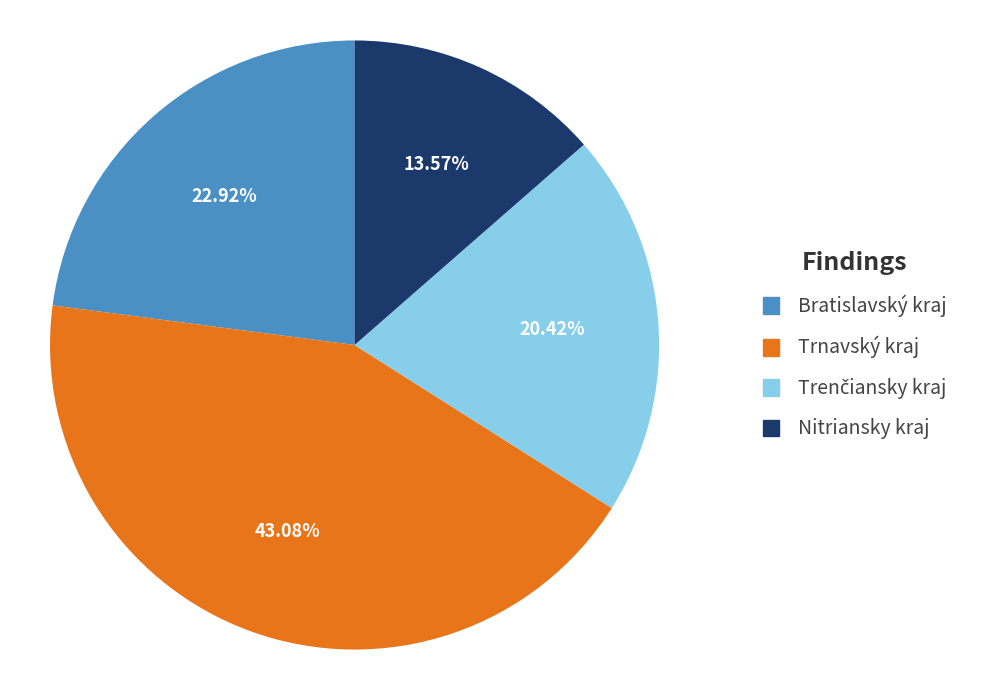

Between Bratislavský kraj and Trnavský kraj, which is larger?

Trnavský kraj